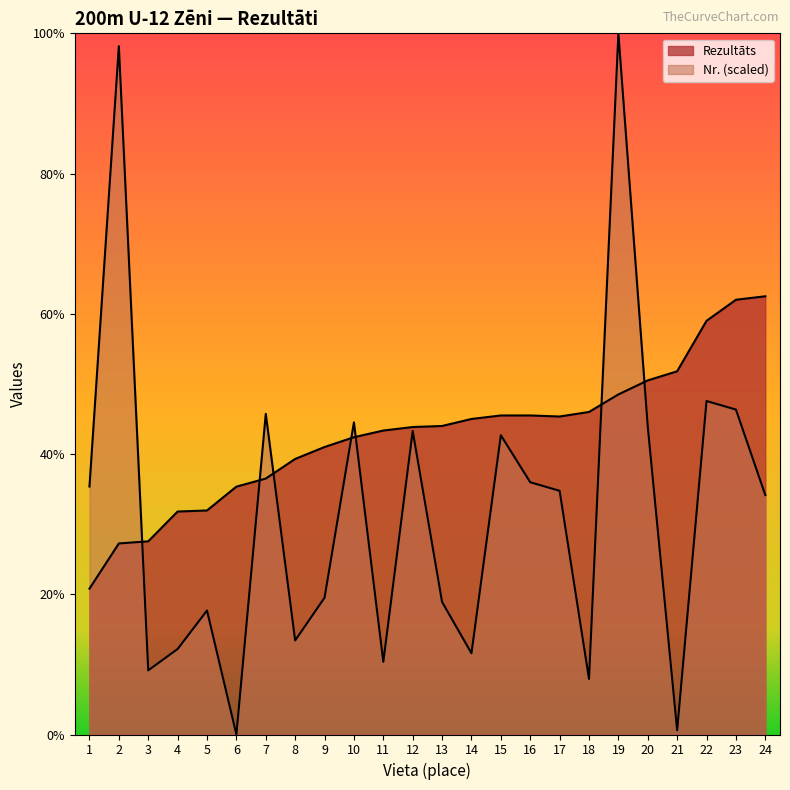

At which category does the chart reach its peak across all series?

19